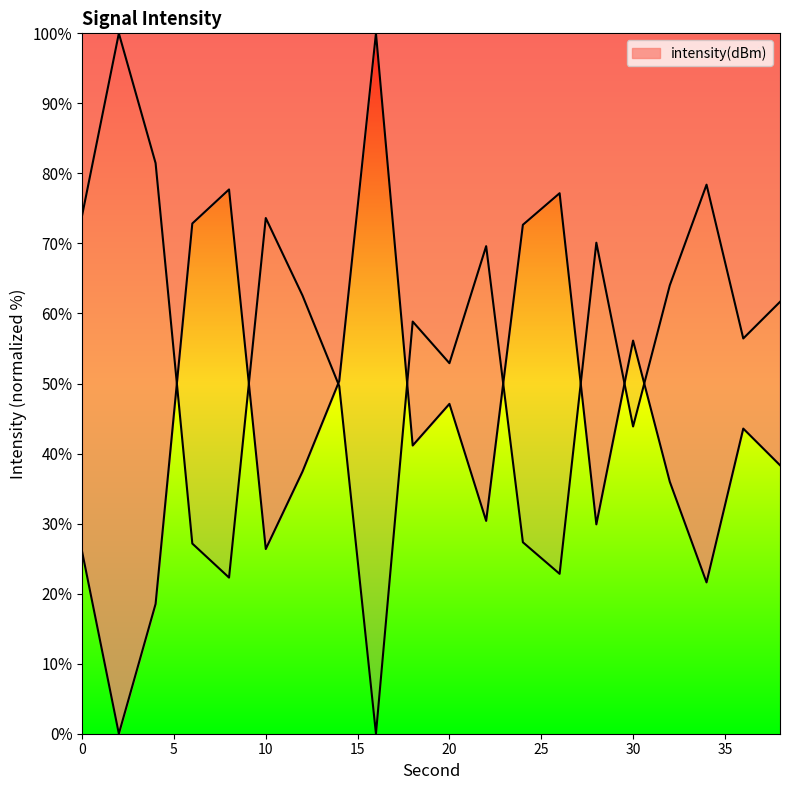

Reading right to left, list all the values displayed in this chart.

38=38.3	36=43.6	34=21.6	32=36.0	30=56.1	28=29.9	26=77.2	24=72.7	22=30.4	20=47.1	18=41.2	16=100.0	14=50.4	12=37.4	10=26.4	8=77.7	6=72.8	4=18.5	2=0.0	0=26.0